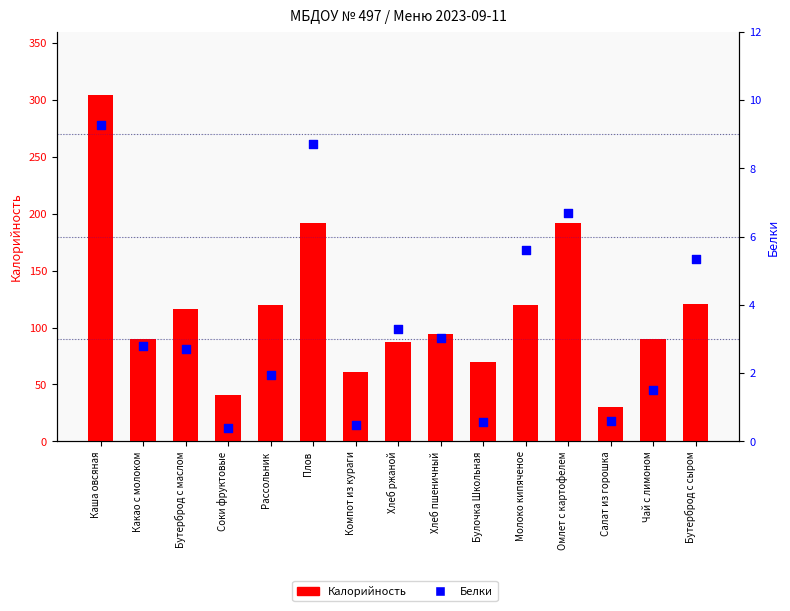

Which series contains the highest Y value?

Калорийность